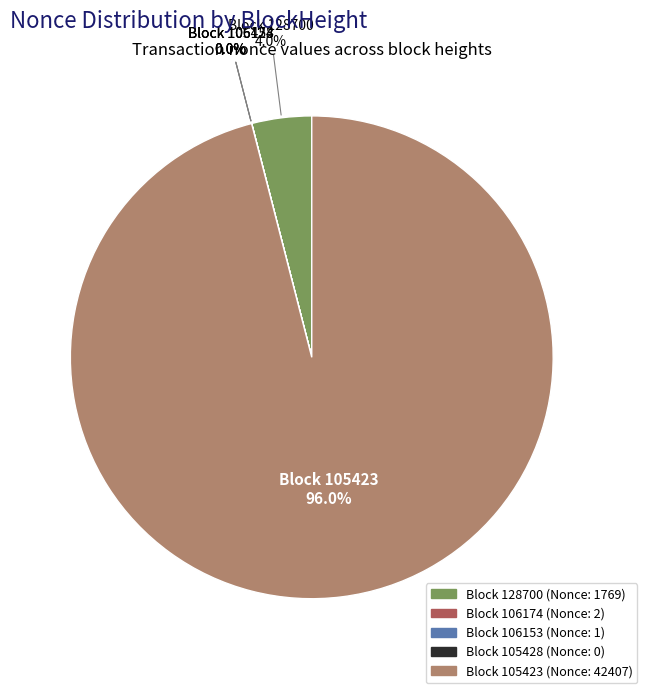

Does any single category account for the majority?

Yes